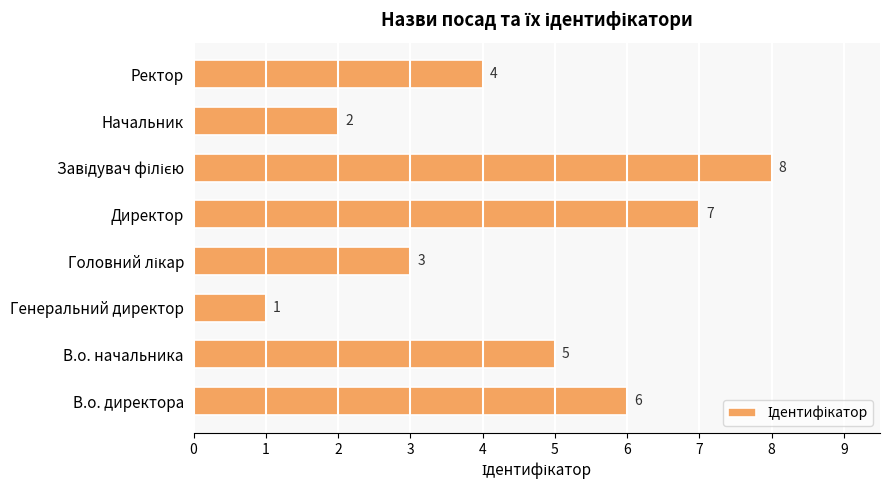

How many categories are shown in the chart?

8